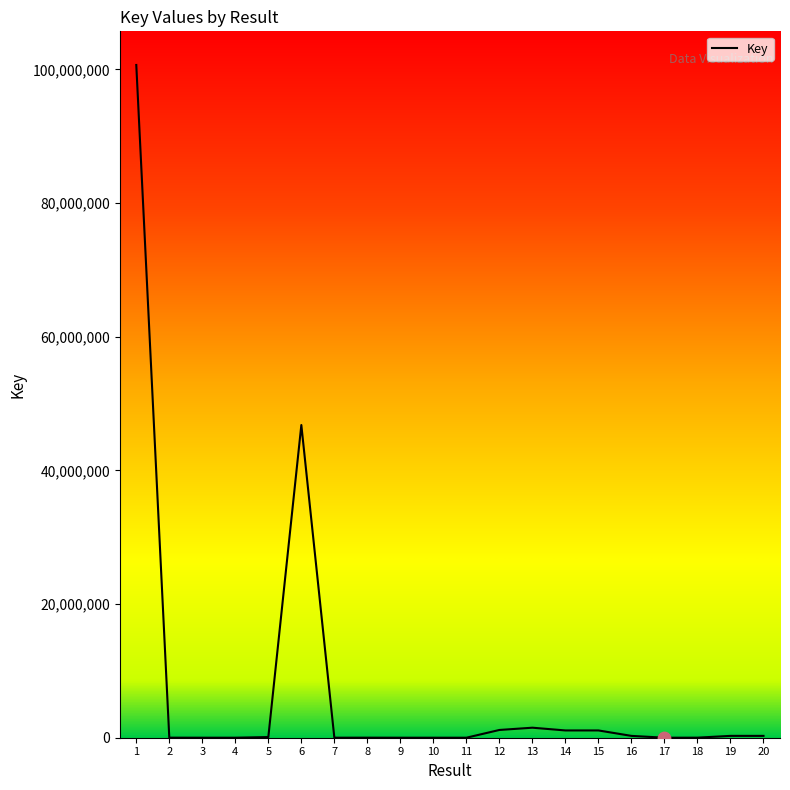

What is the change in value from 6 to 7?

-46787459